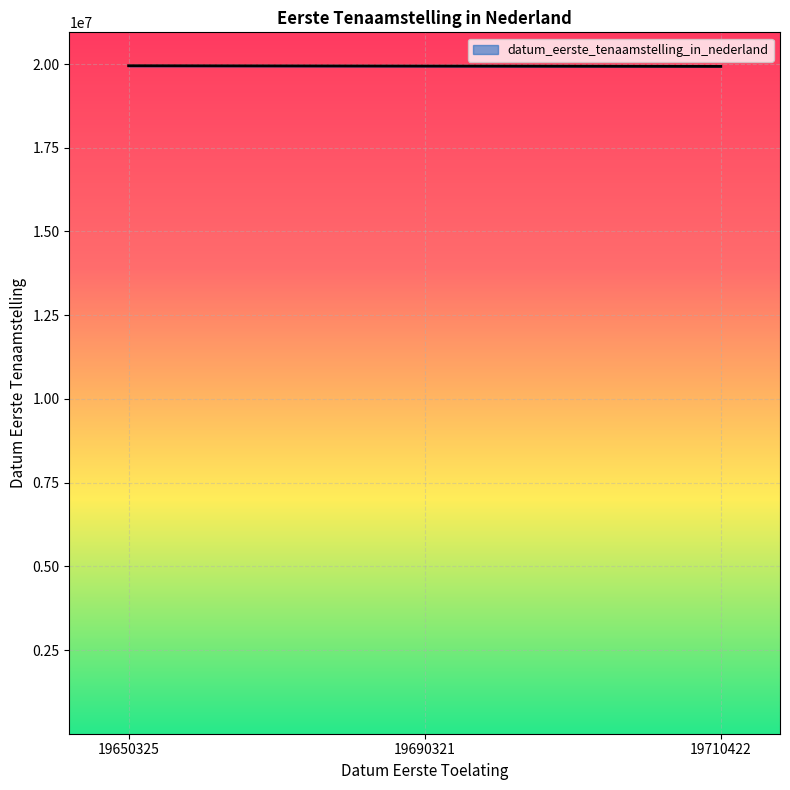

How many lines are shown in the chart?

1